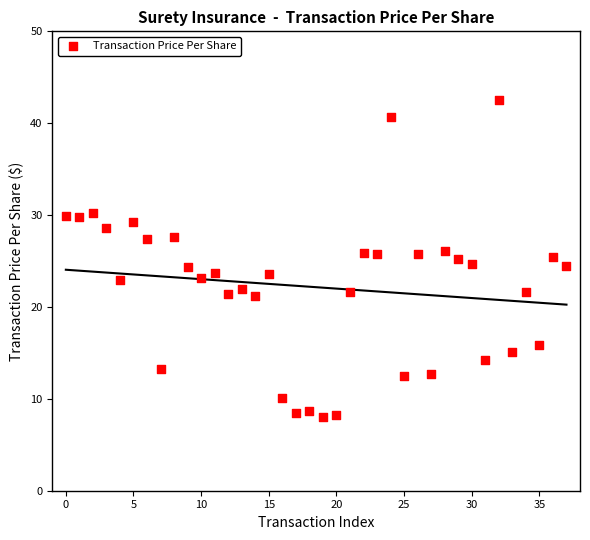

What is the range of Y values (max minus min)?

34.6